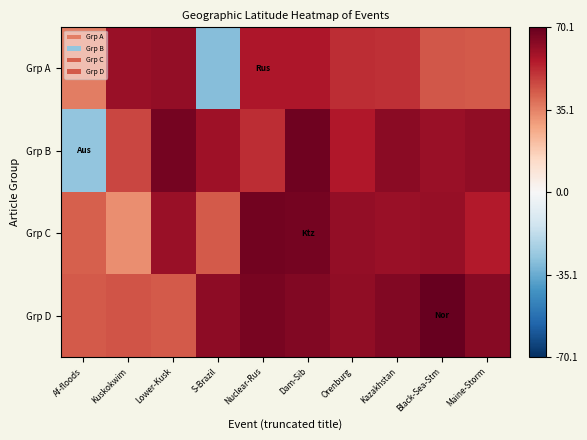

Between Lower-Kusk and S-Brazil, which is larger?

Lower-Kusk